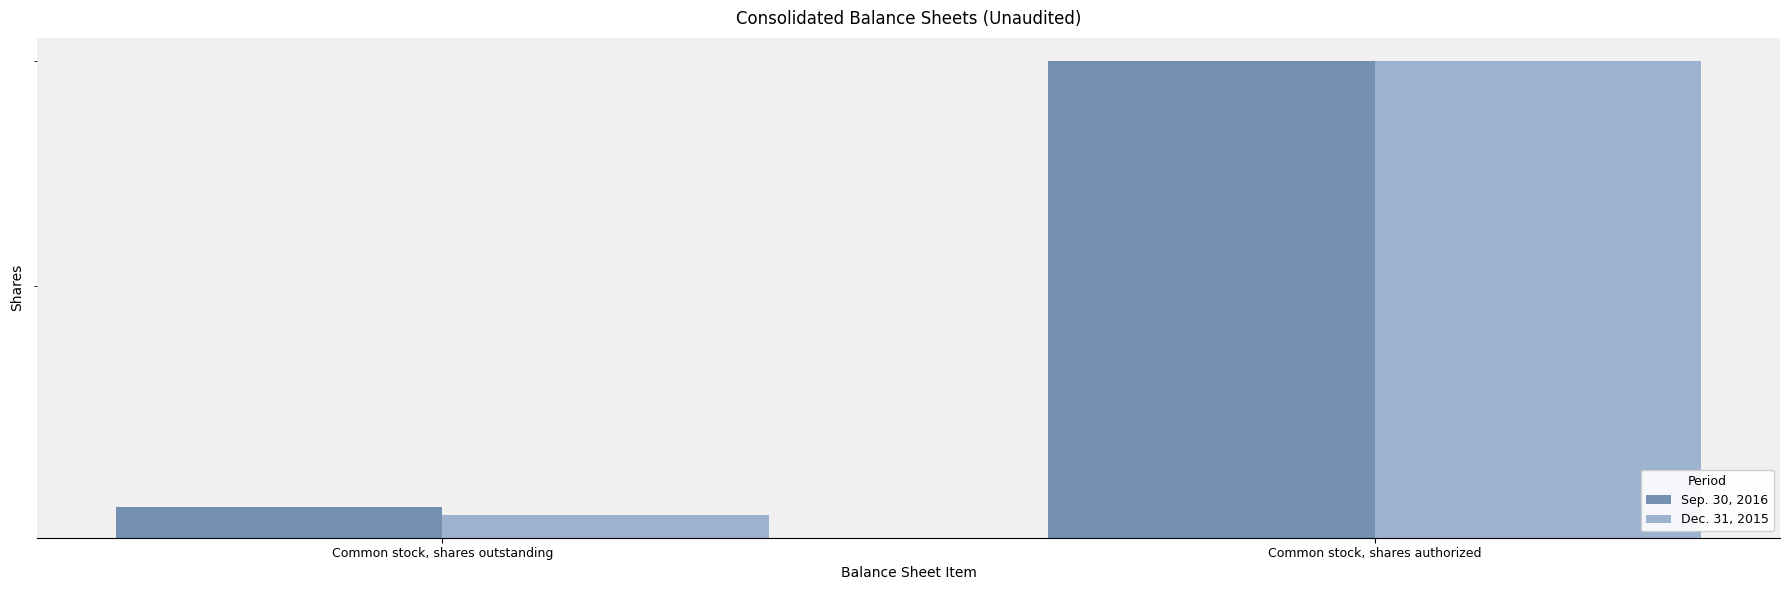

The Sep. 30, 2016 series shows 300000000 at Common stock, shares authorized. True or false?

True